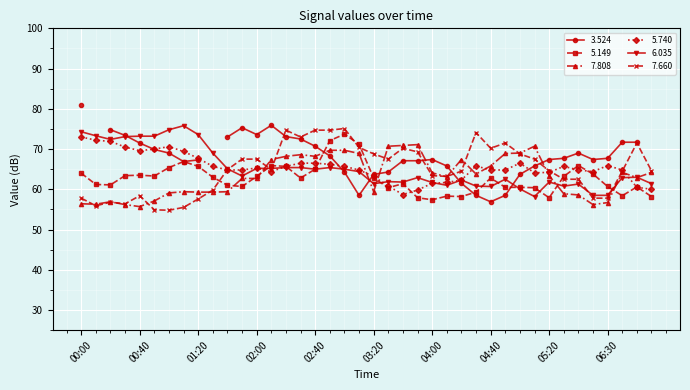

What is the difference between the maximum and second lowest values in the 5.740 series?

13.2